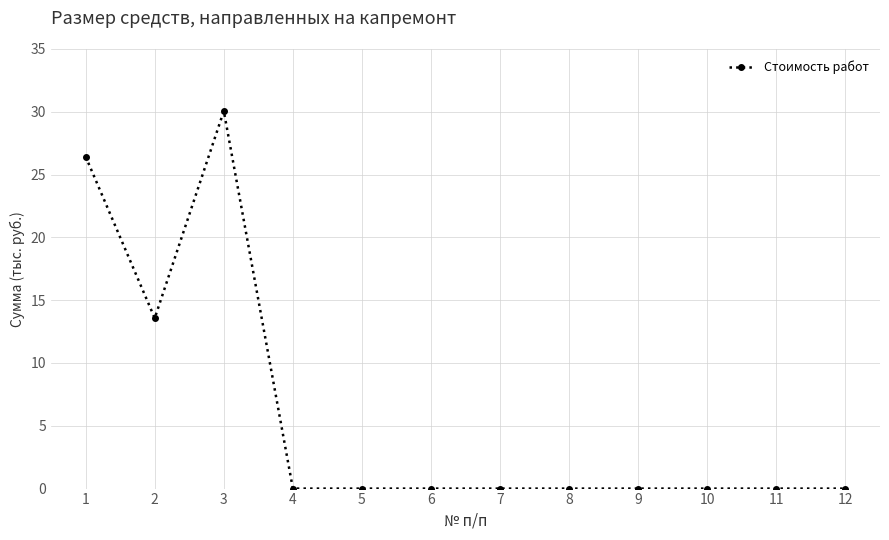

Is this an area chart (filled region under the line)?

No